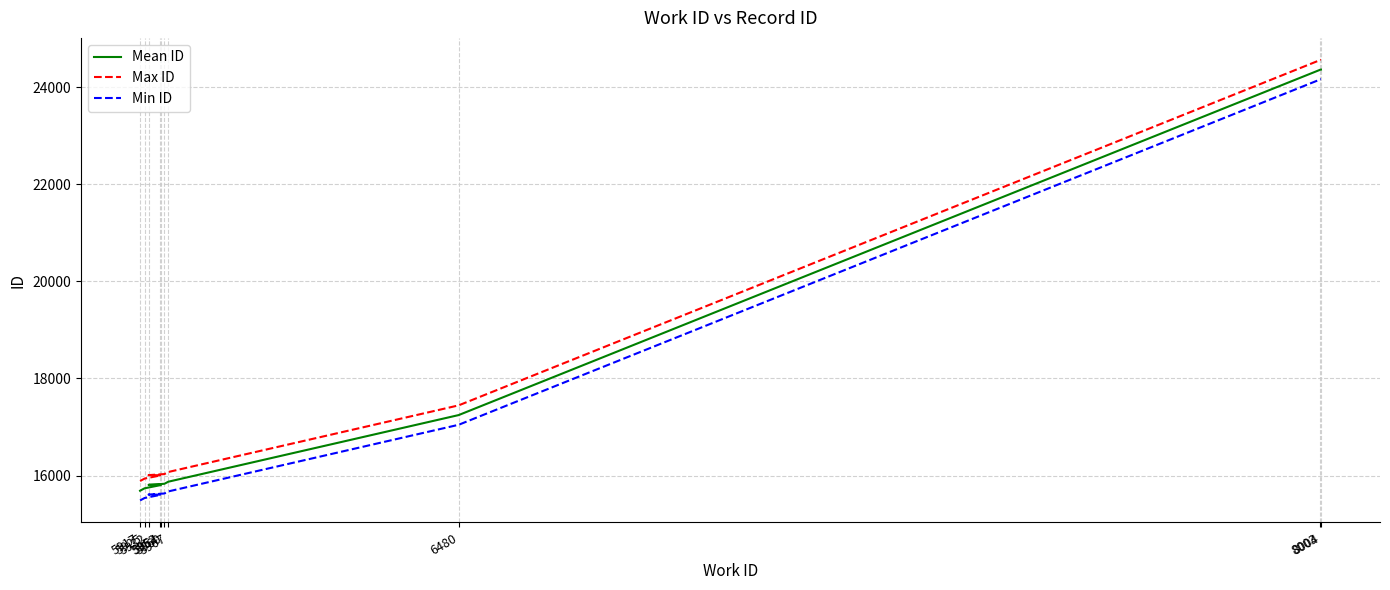

What position from the left is 5960?

6